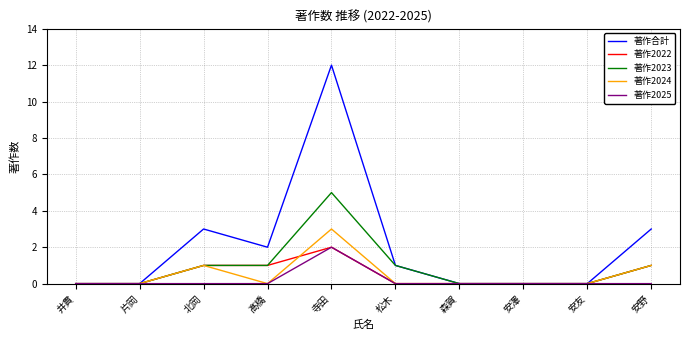

What is the difference between the highest and lowest values at 寺田?

10